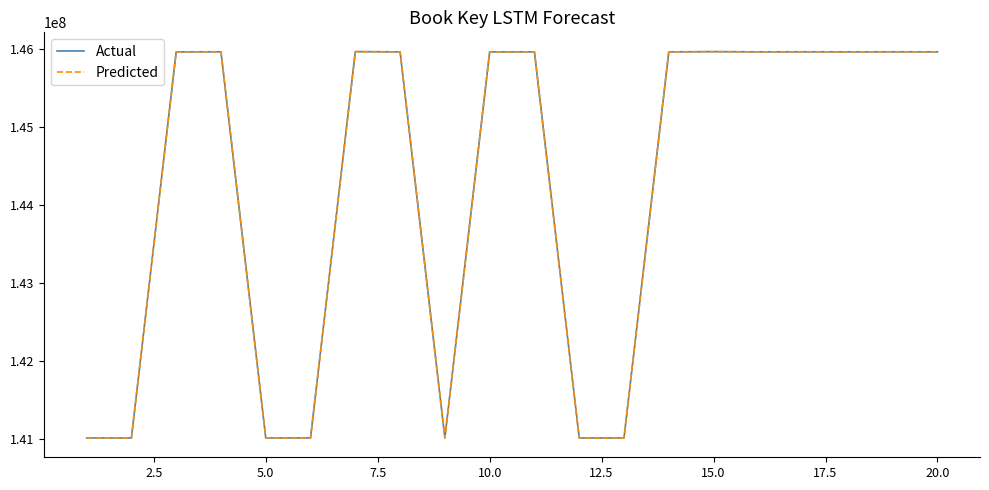

What is the minimum value for Predicted?

141014550